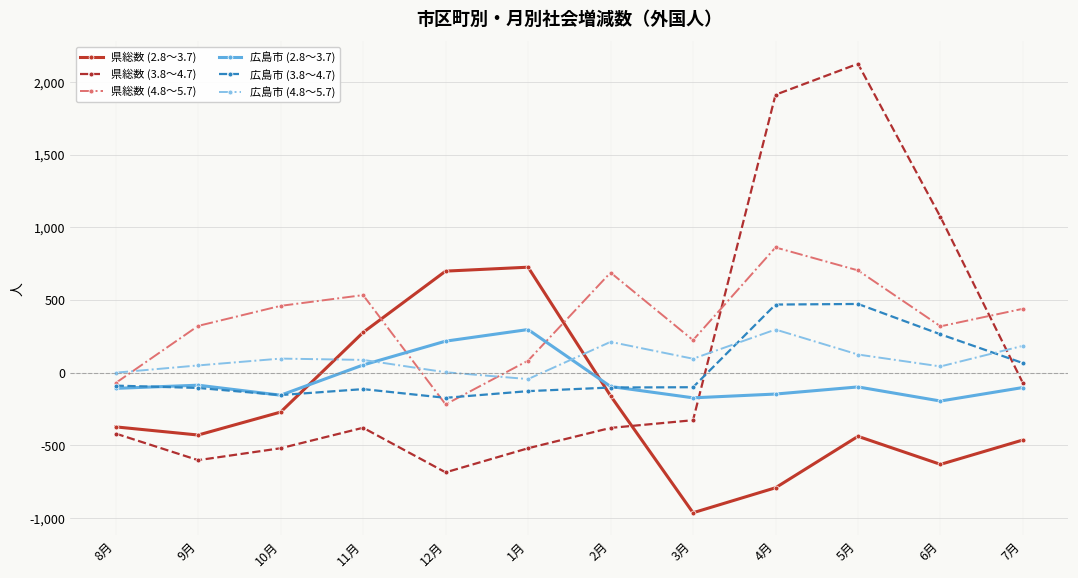

What is the label of the 4th point from the right?

4月